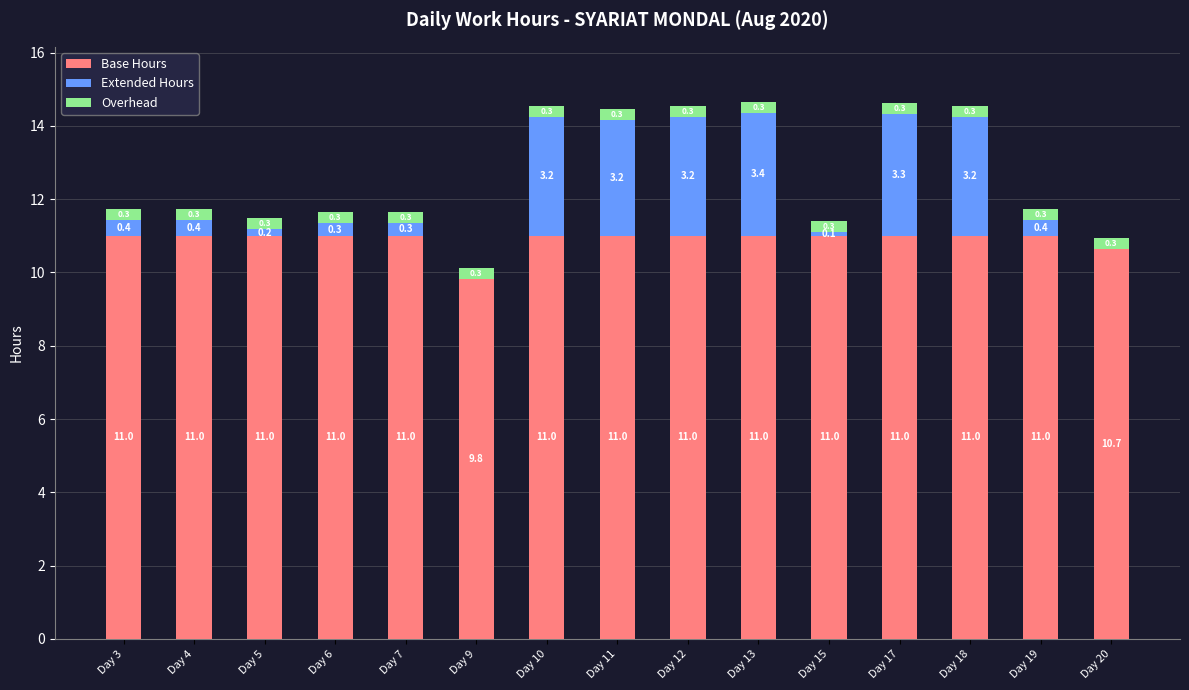

Reading left to right, transcribe the values for Base Hours.

Day 3=11.0	Day 4=11.0	Day 5=11.0	Day 6=11.0	Day 7=11.0	Day 9=9.8	Day 10=11.0	Day 11=11.0	Day 12=11.0	Day 13=11.0	Day 15=11.0	Day 17=11.0	Day 18=11.0	Day 19=11.0	Day 20=10.7